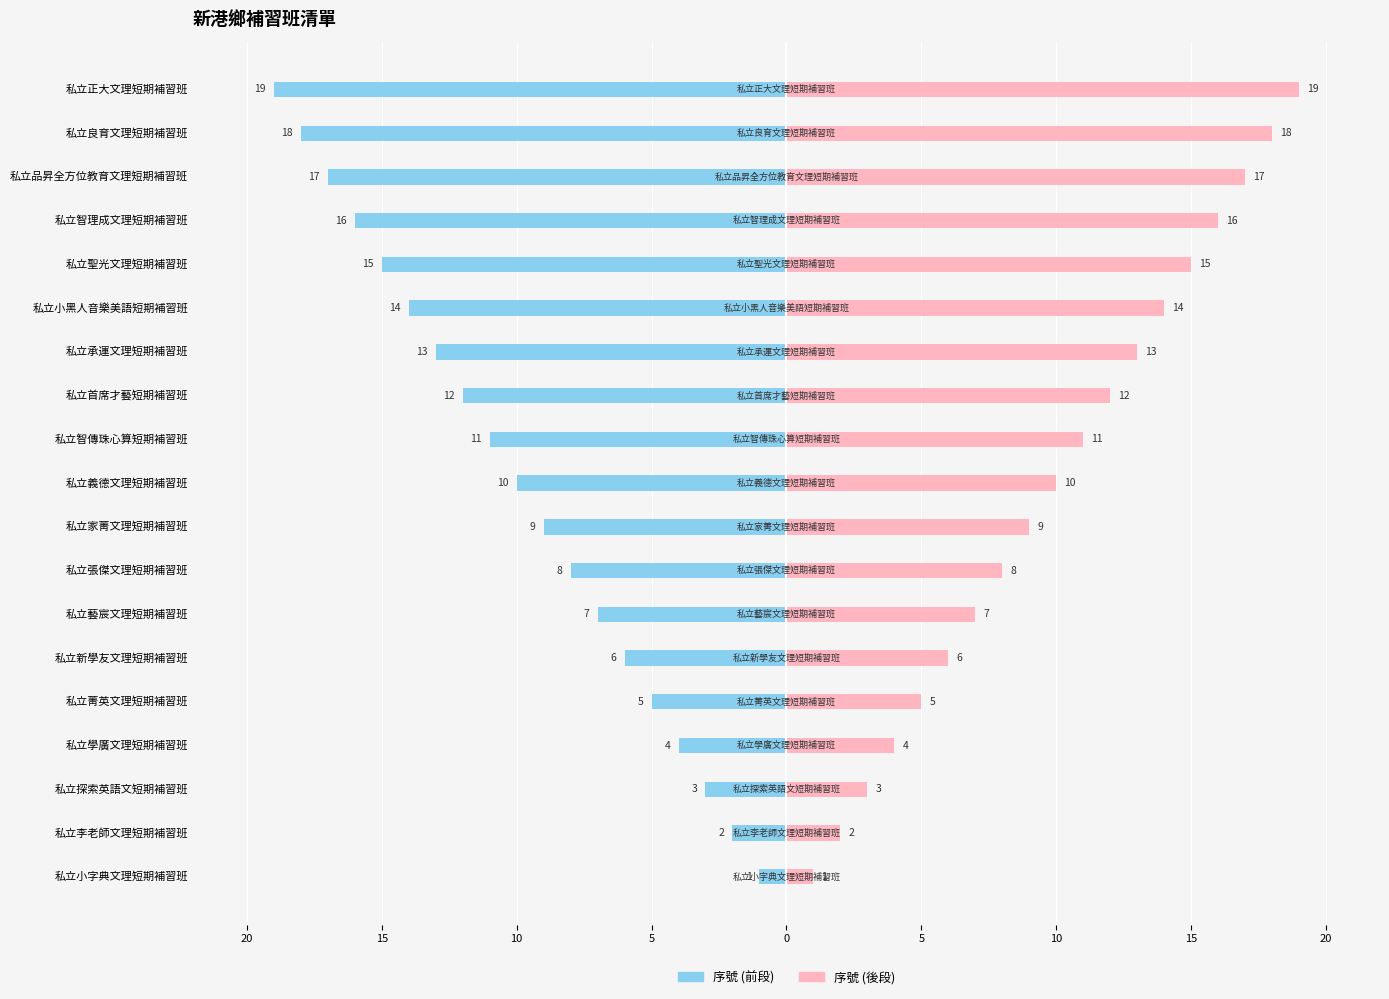

Rank the series by their average value, from lowest to highest.

序號 (前段), 序號 (後段)